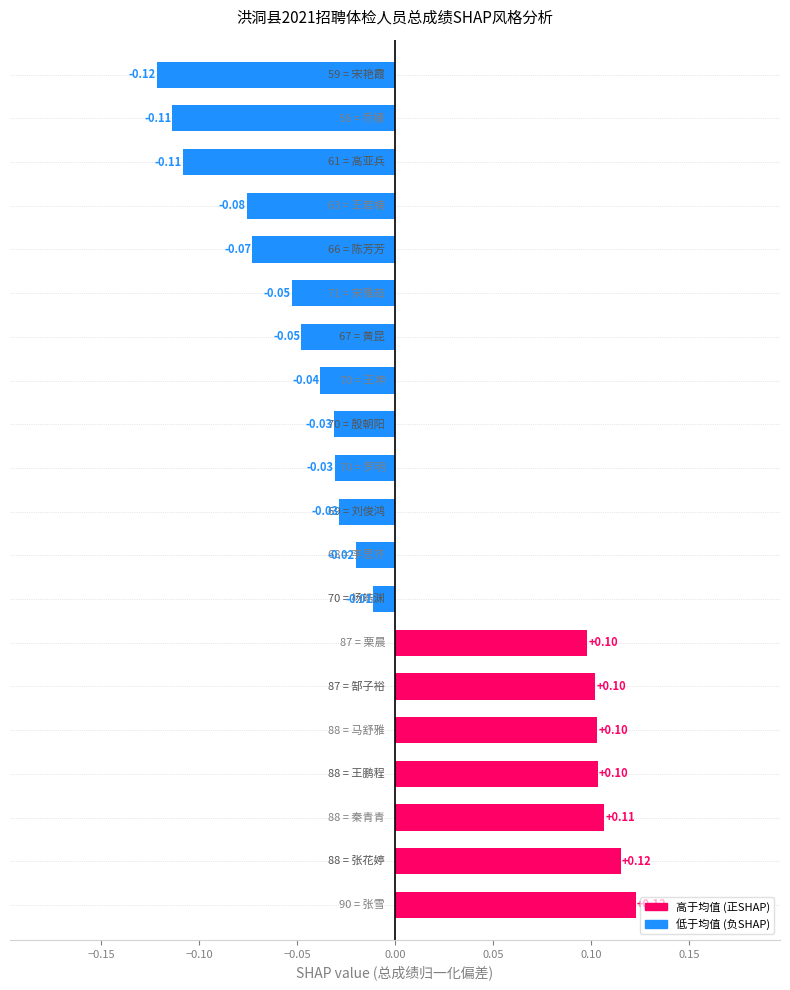

Are the bars horizontal?

Yes